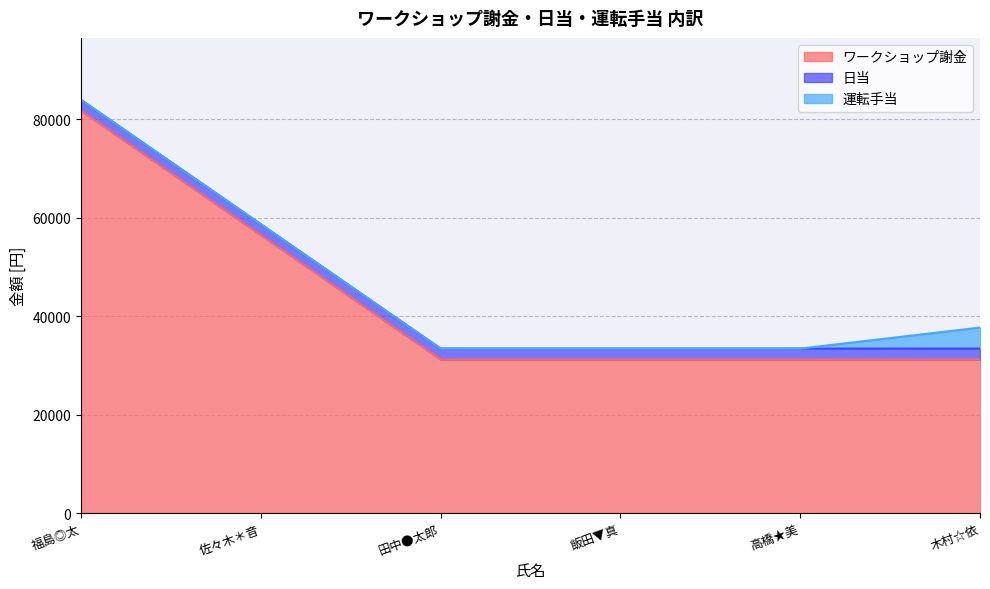

What is the label of the 3rd point from the left?

田中●太郎